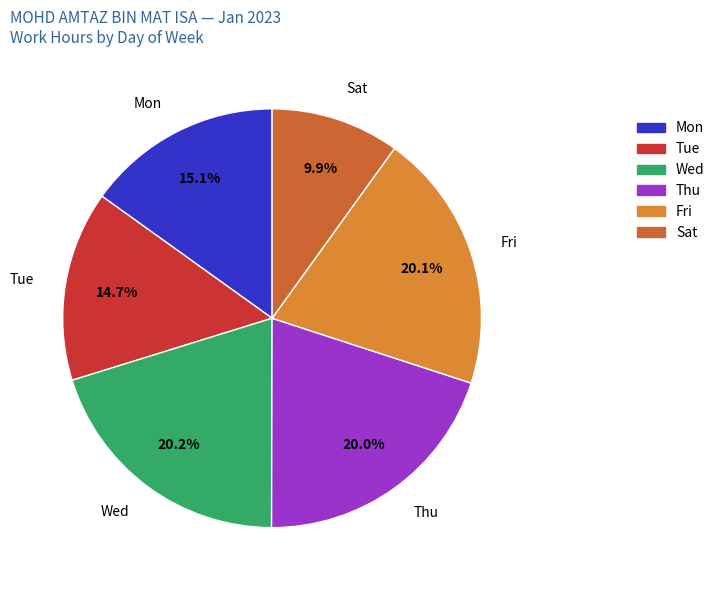

What percentage is the Wed slice, to the nearest percent?

20%